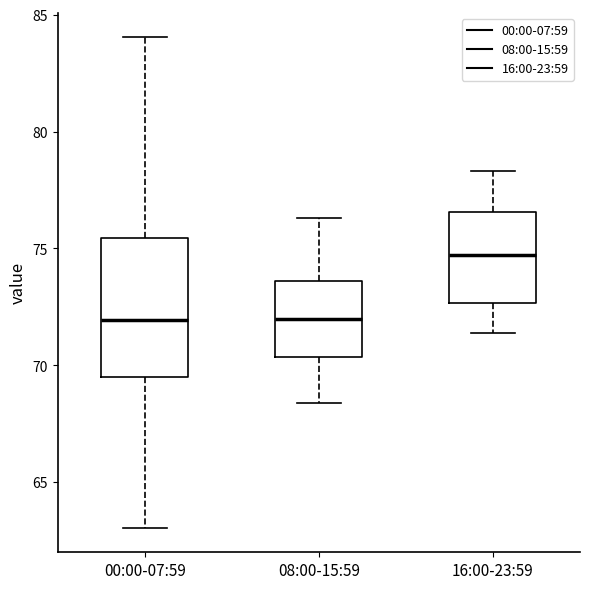

Reading left to right, transcribe this box plot: for each box, give where its median line is, the range the box spans, and where its two whiskers end, as read against the y-axis. The values are not printed on the chart, so give them approximately, as read against the axis.

00:00-07:59: median 72.0, box 69.5 to 75.5, whiskers 63.0 to 84.0
08:00-15:59: median 72.0, box 70.5 to 73.5, whiskers 68.5 to 76.5
16:00-23:59: median 74.5, box 72.5 to 76.5, whiskers 71.5 to 78.5